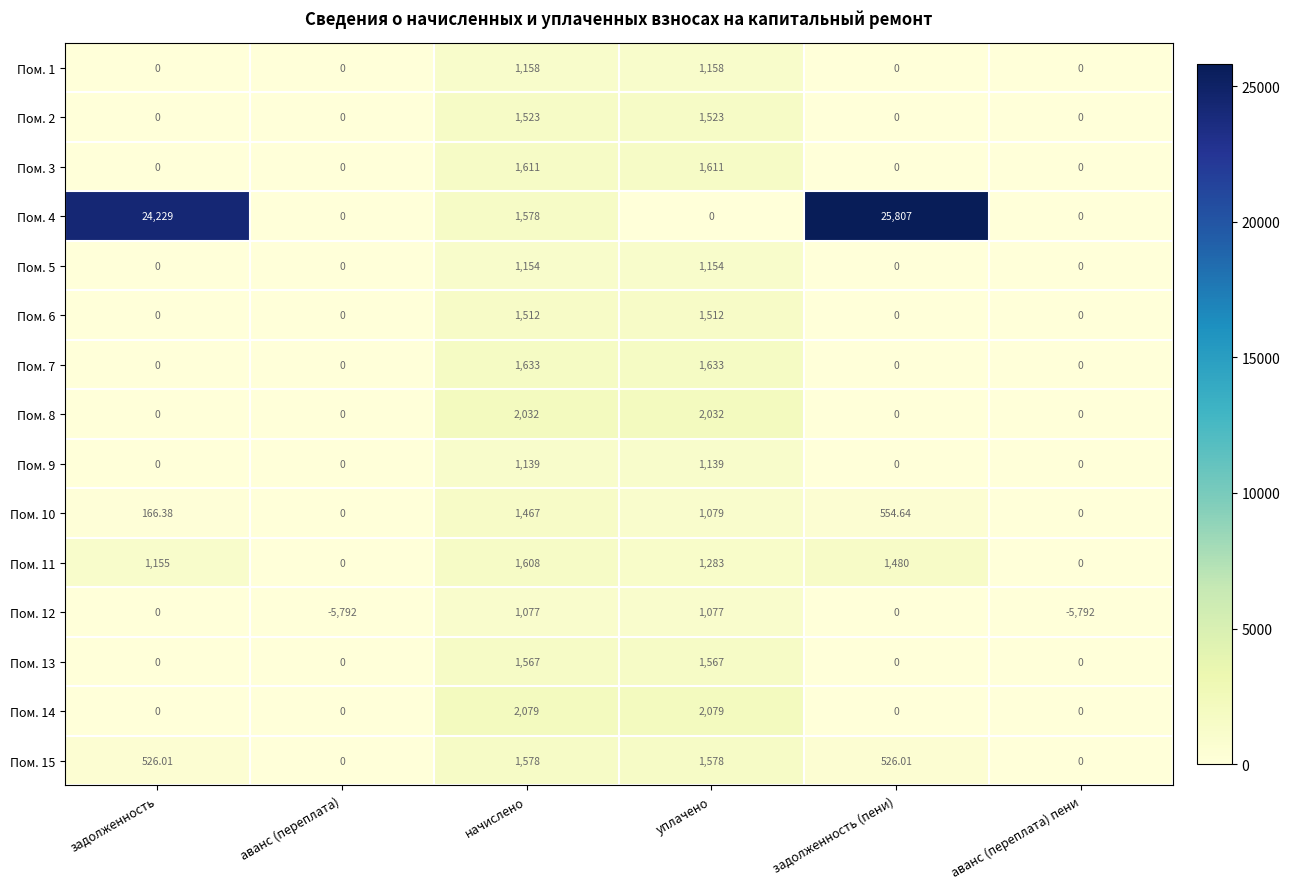

Where does the Пом. 4 series first go above 1578?

задолженность